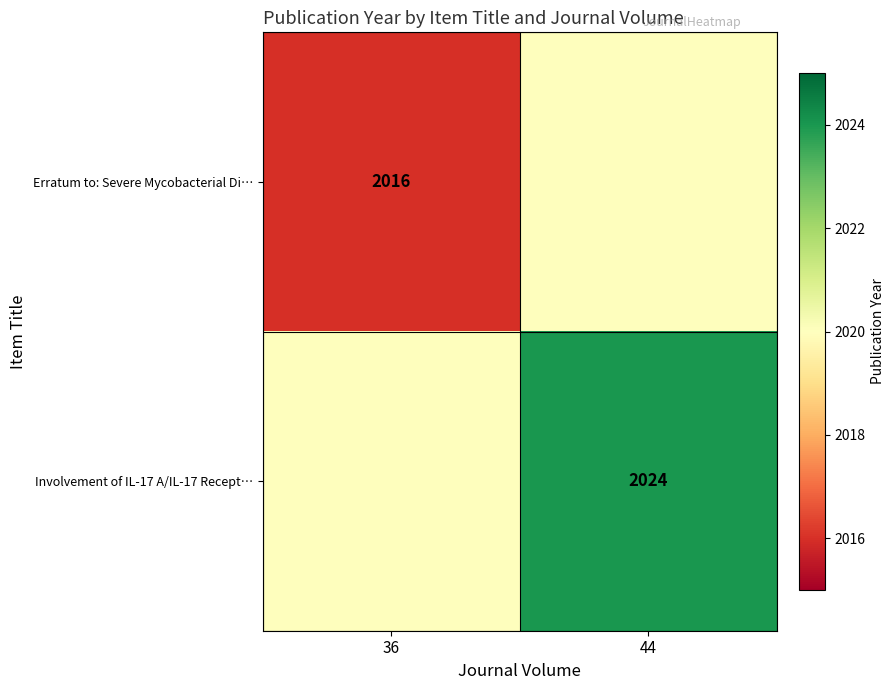

How many series are shown in this chart?

2